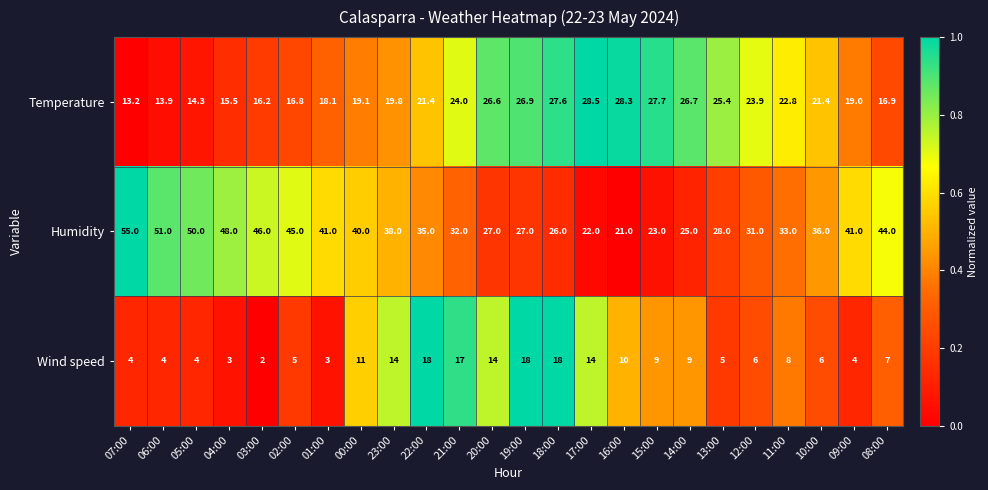

Which series changed the most between 05:00 and 17:00?

Humidity